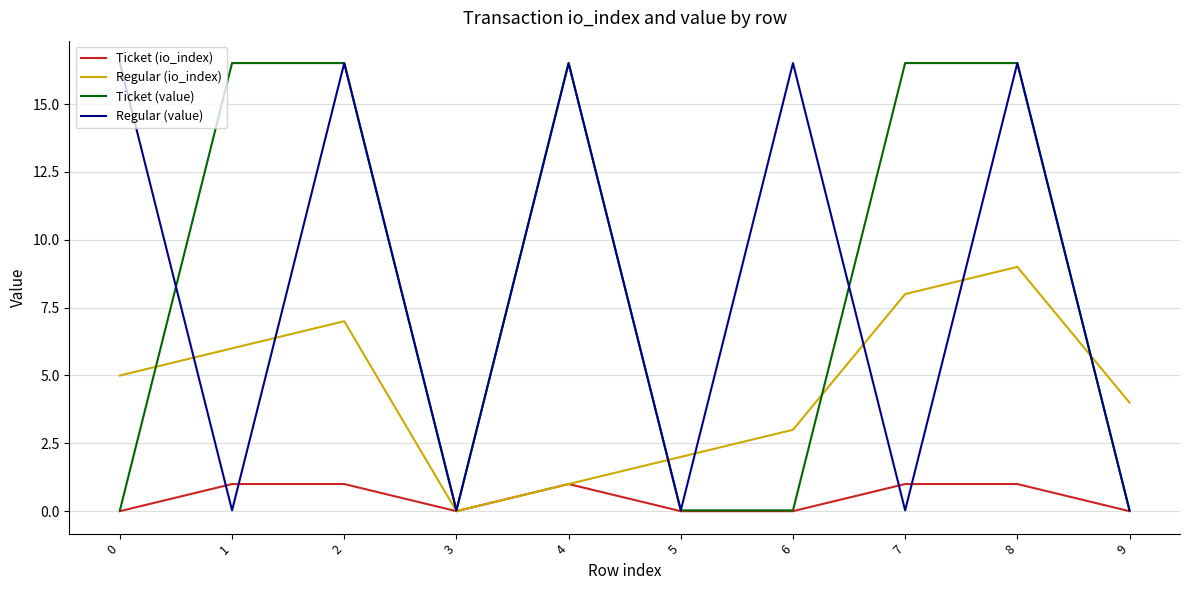

What is the total value across all series at 8?

43.0